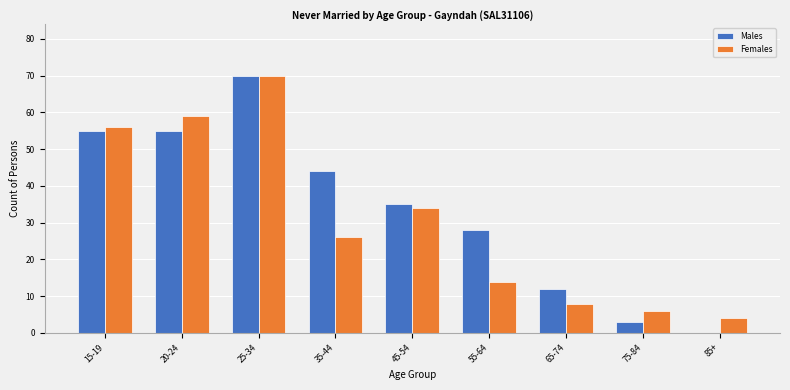

Reading right to left, transcribe all the data shown in this chart.

Males: 85+=0	75-84=3	65-74=12	55-64=28	45-54=35	35-44=44	25-34=70	20-24=55	15-19=55
Females: 85+=4	75-84=6	65-74=8	55-64=14	45-54=34	35-44=26	25-34=70	20-24=59	15-19=56